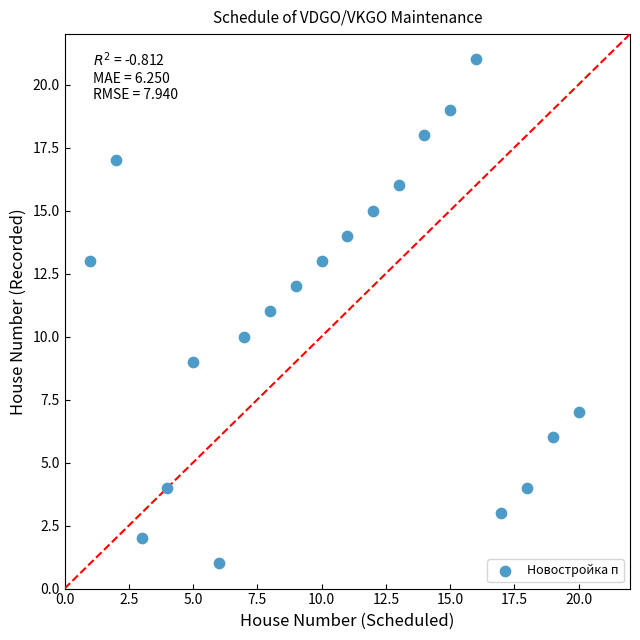

What is the range of Y values (max minus min)?

20